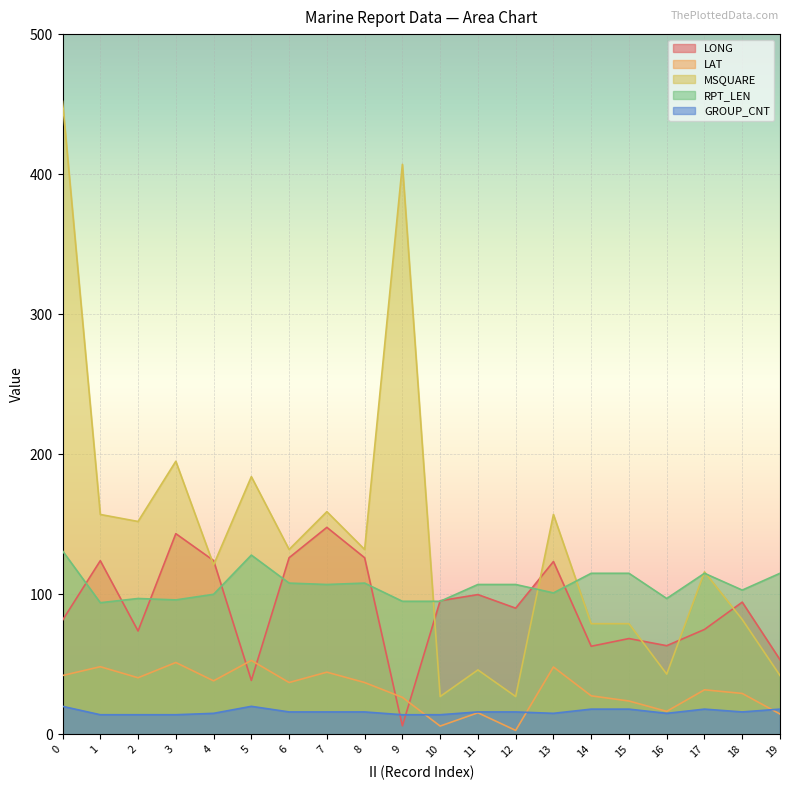

True or false: MSQUARE and GROUP_CNT cross at least once.

False